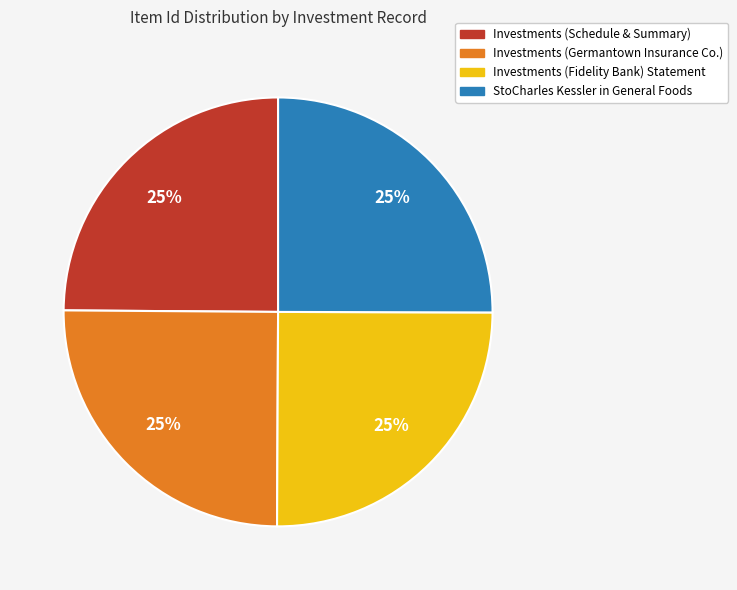

What percentage is the Investments (Fidelity Bank) Statement slice, to the nearest percent?

25%